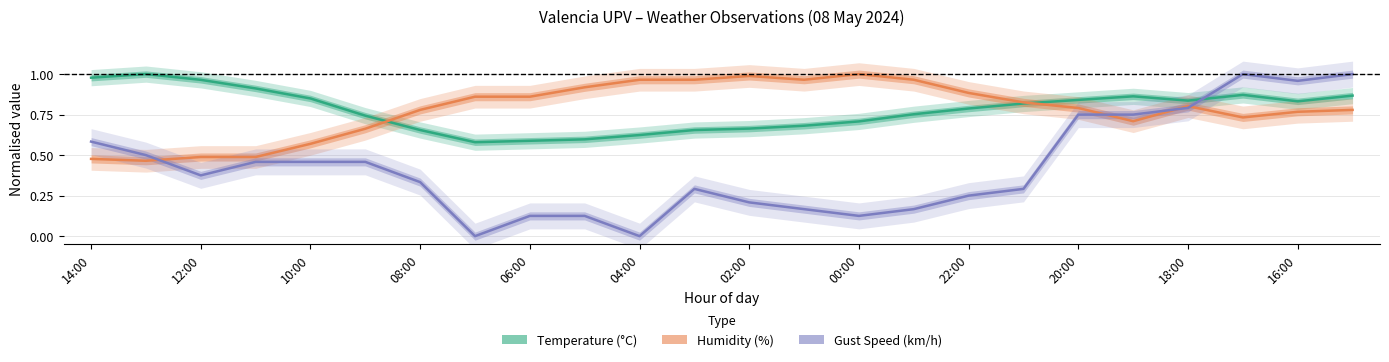

Which has a higher value, 18:00 or 06:00?

18:00